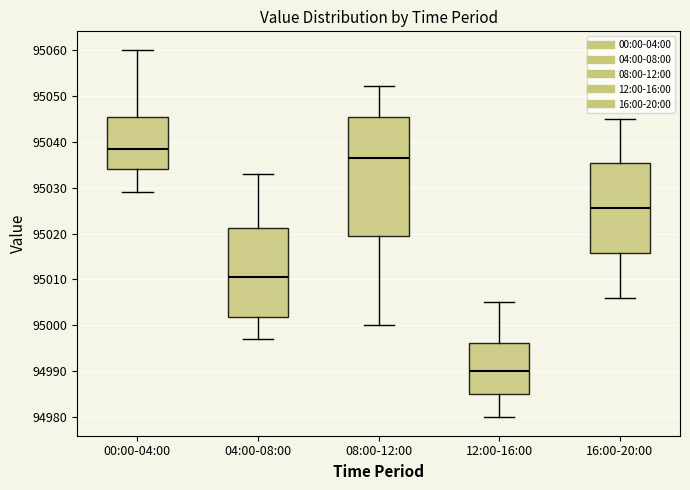

Reading left to right, read every box against the y-axis: the position of its median line, the range the box covers, and the ends of its whiskers. The values are not printed on the chart, so give them approximately, as read against the axis.

00:00-04:00: median 95039, box 95034 to 95045, whiskers 95029 to 95060
04:00-08:00: median 95011, box 95002 to 95021, whiskers 94997 to 95033
08:00-12:00: median 95037, box 95020 to 95045, whiskers 95000 to 95052
12:00-16:00: median 94990, box 94985 to 94996, whiskers 94980 to 95005
16:00-20:00: median 95026, box 95016 to 95035, whiskers 95006 to 95045